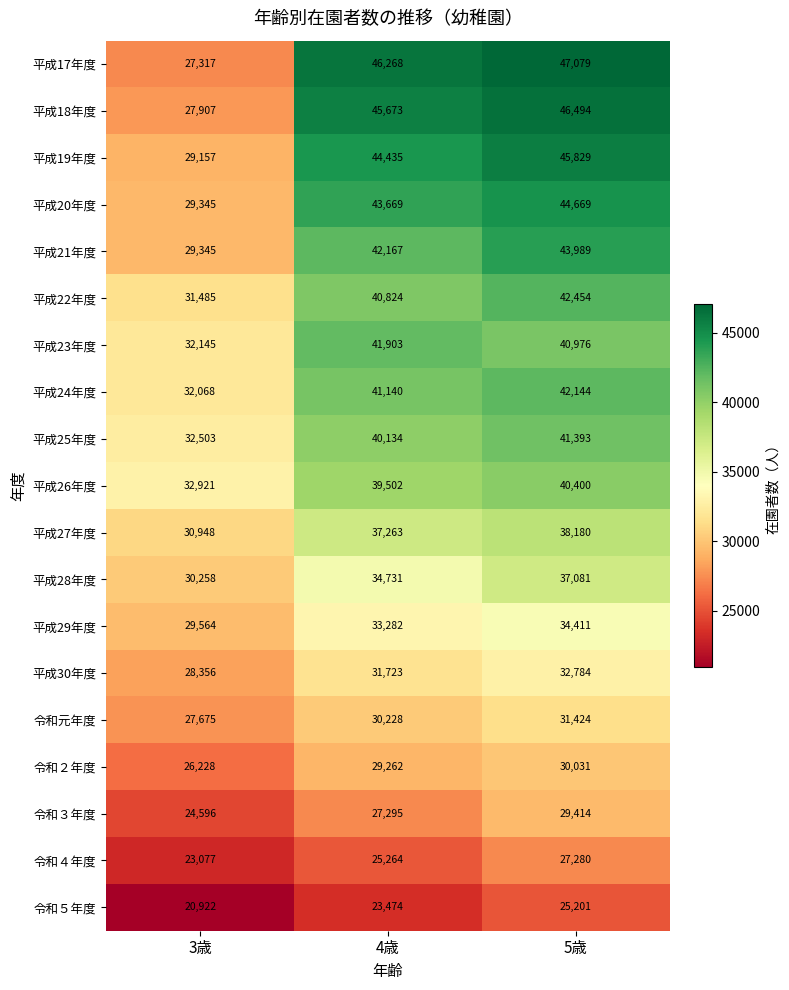

How many distinct data groups are displayed?

19